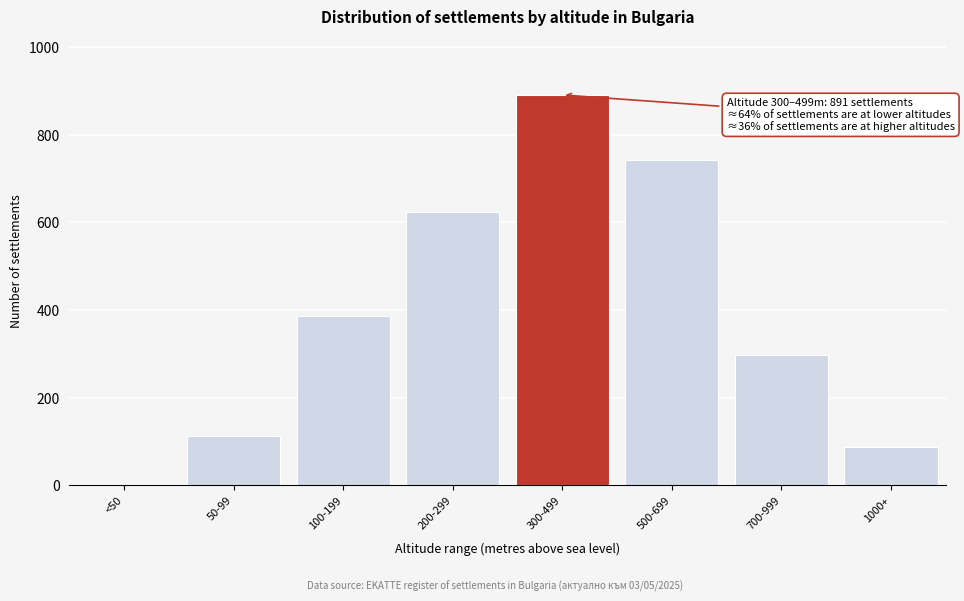

Reading left to right, transcribe all the data shown in this chart.

<50=0	50-99=112	100-199=387	200-299=623	300-499=891	500-699=742	700-999=298	1000+=88